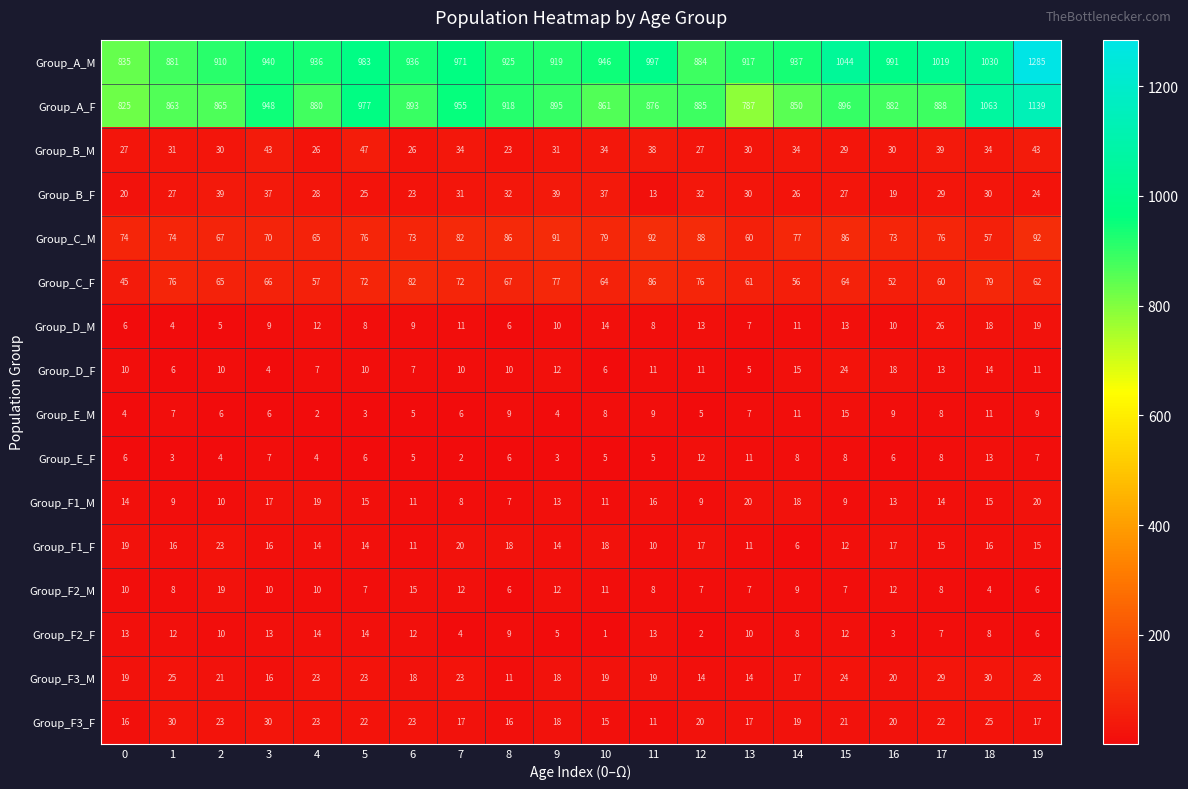

True or false: Group_E_F has a value of 11 at 13.

True